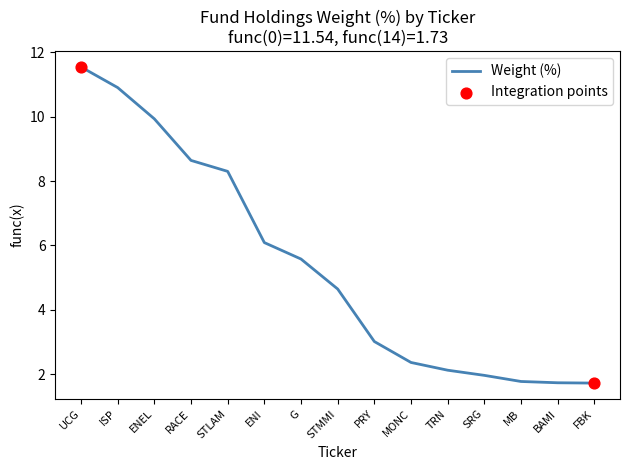

Between ENI and BAMI, which is larger?

ENI